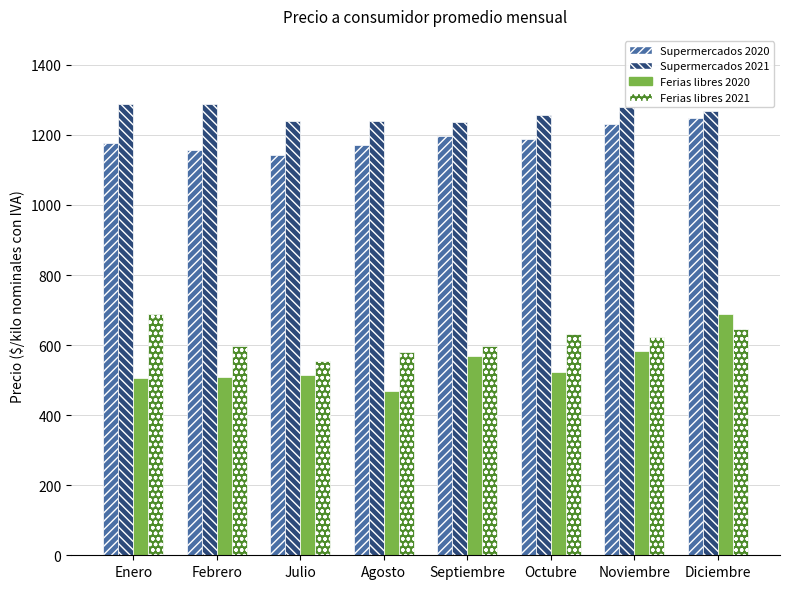

At which category is the sum across all series the highest?

Diciembre